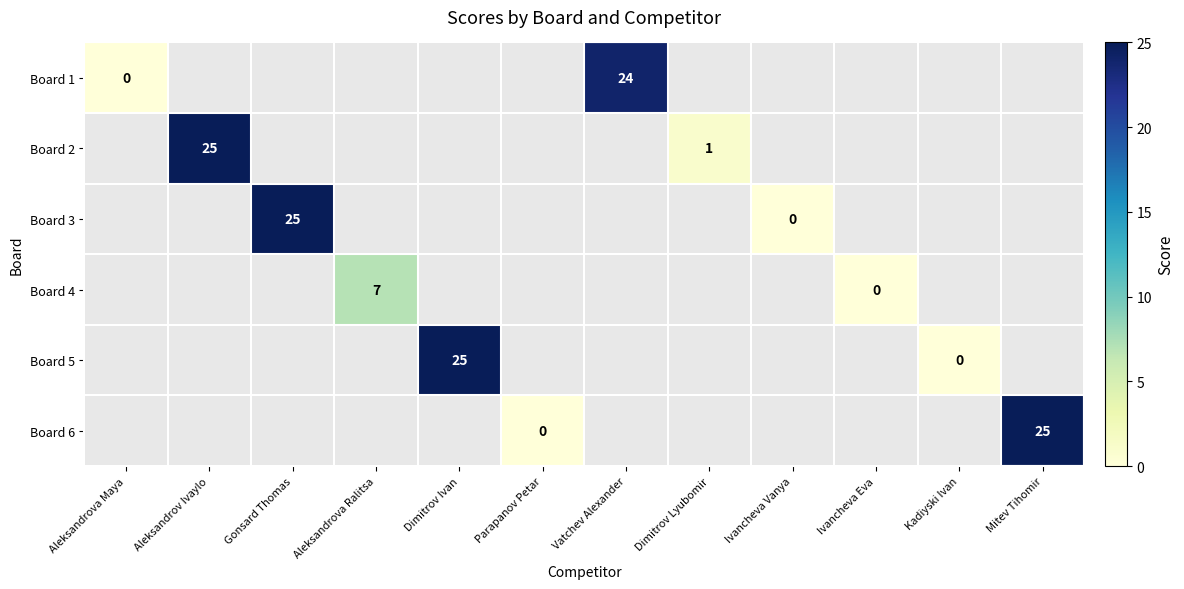

Is it true that Board 2 equals 6 at Aleksandrov Ivaylo?

False